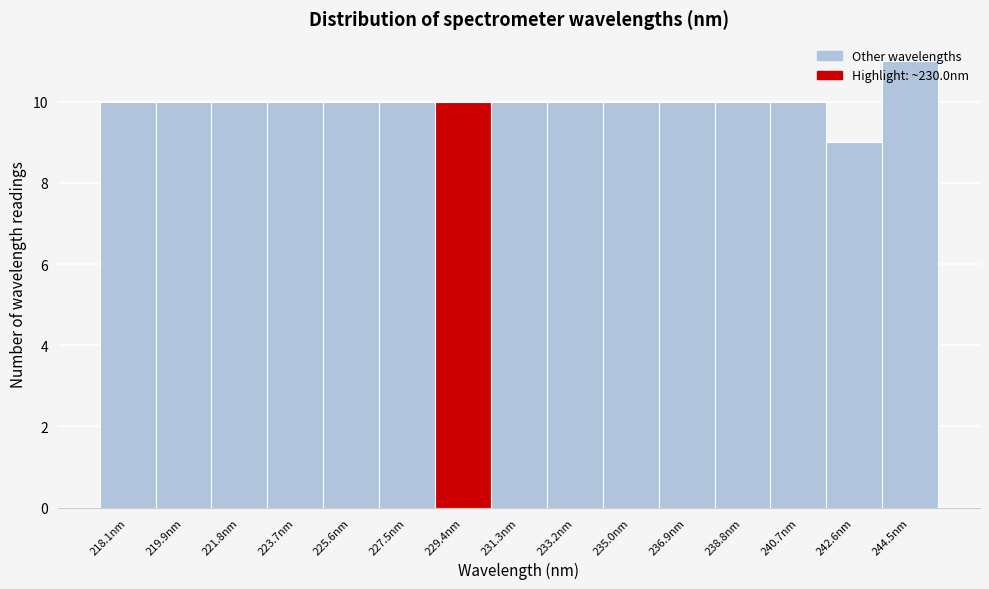

True or false: the data shows 10 at 231.3nm.

True